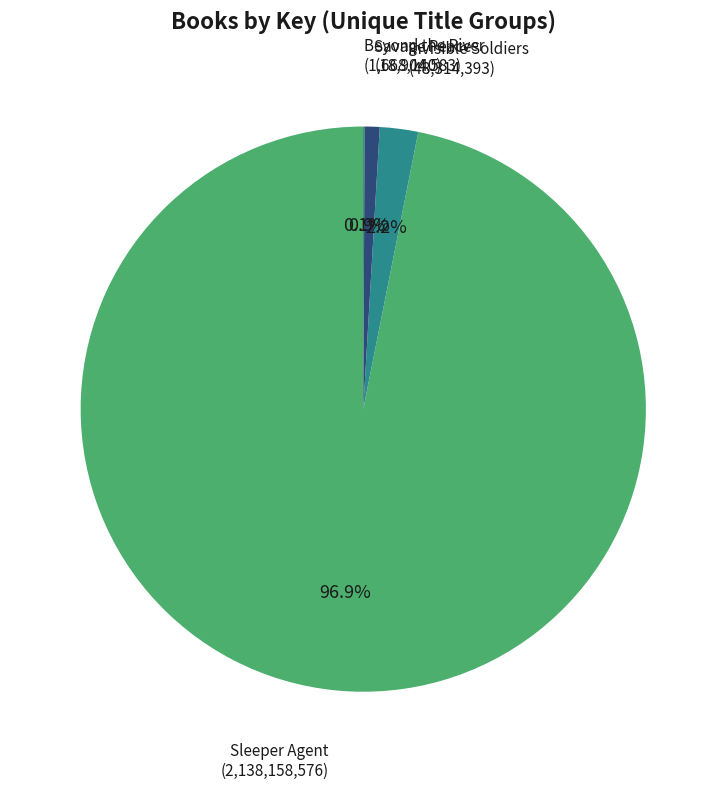

Is there any slice that represents more than half of the pie?

Yes